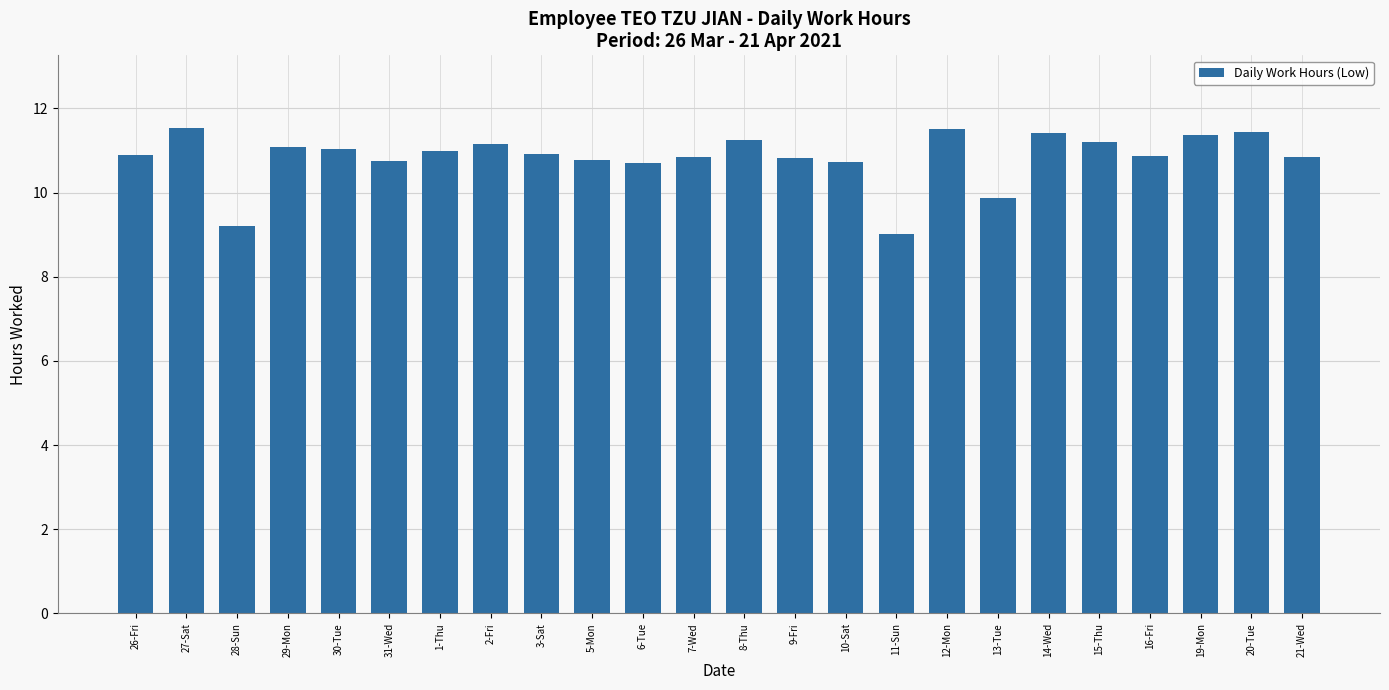

What is the difference between the second highest and minimum values?

2.5